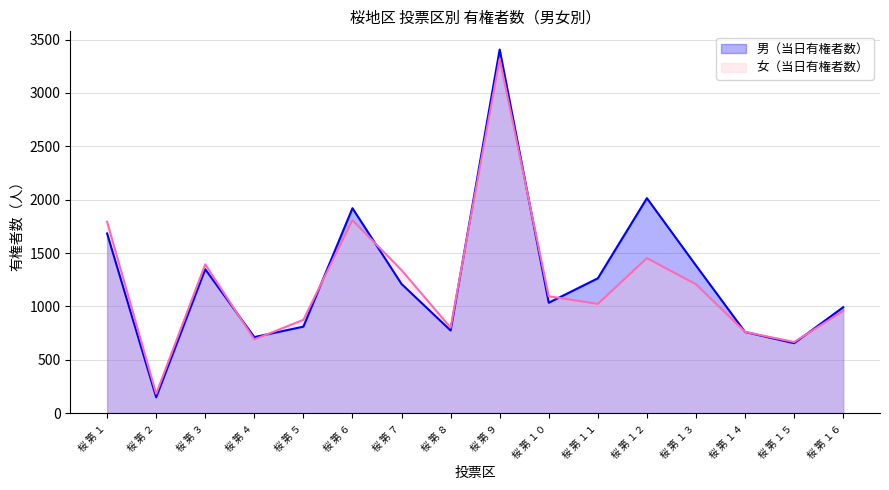

List the labels in order of 女（当日有権者数） value, smallest first.

桜 第 ２, 桜 第 １５, 桜 第 ４, 桜 第 １４, 桜 第 ８, 桜 第 ５, 桜 第 １６, 桜 第 １１, 桜 第 １０, 桜 第 １３, 桜 第 ７, 桜 第 ３, 桜 第 １２, 桜 第 １, 桜 第 ６, 桜 第 ９